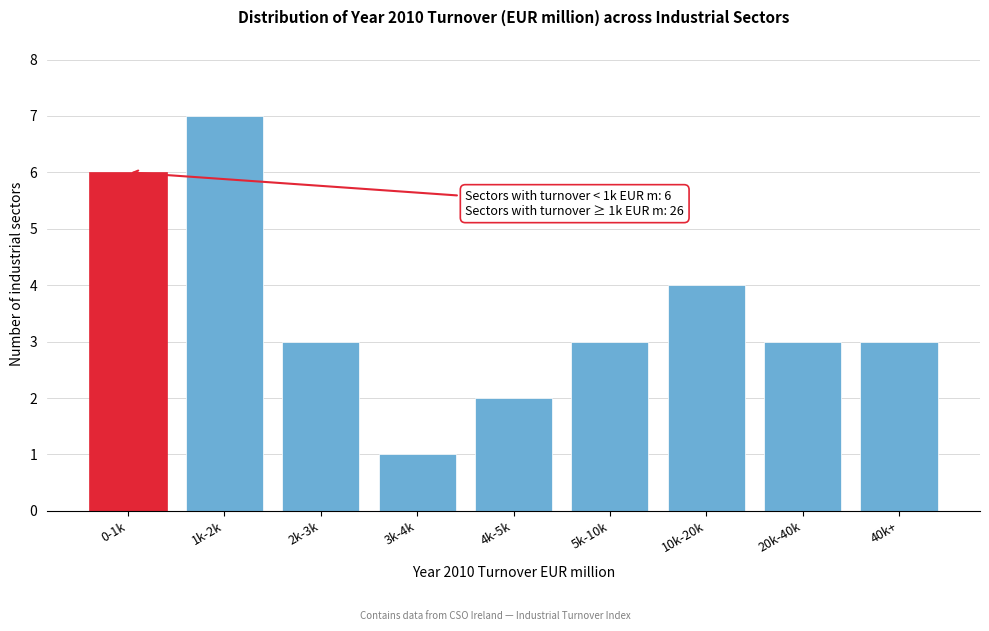

Reading right to left, list all the values displayed in this chart.

3	3	4	3	2	1	3	7	6